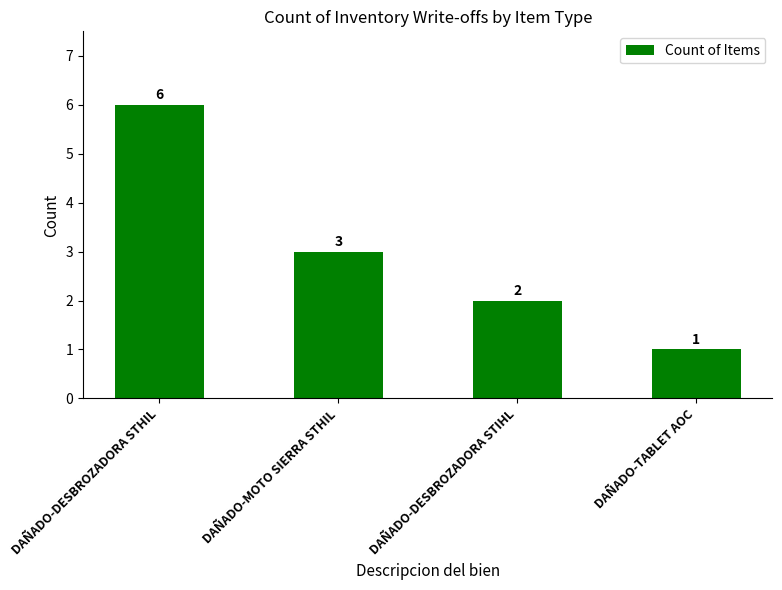

List the labels in order of value, largest first.

DAÑADO-DESBROZADORA STHIL, DAÑADO-MOTO SIERRA STHIL, DAÑADO-DESBROZADORA STIHL, DAÑADO-TABLET AOC